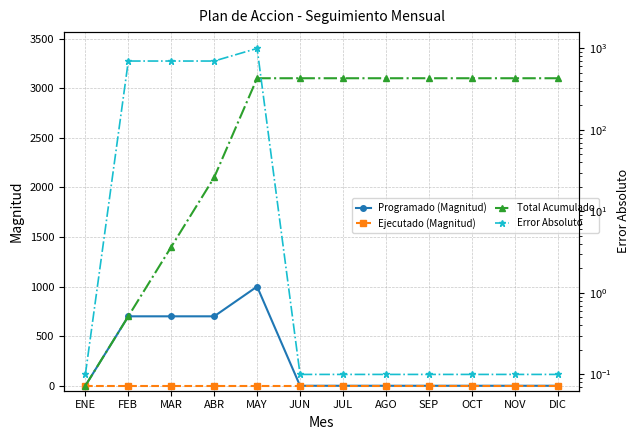

What is the label of the 4th point from the left?

ABR